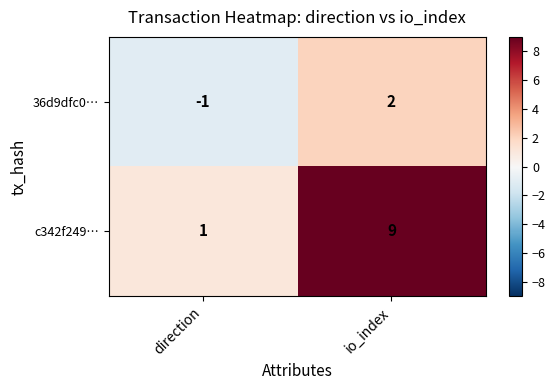

The c342f249… series shows 14 at io_index. True or false?

False